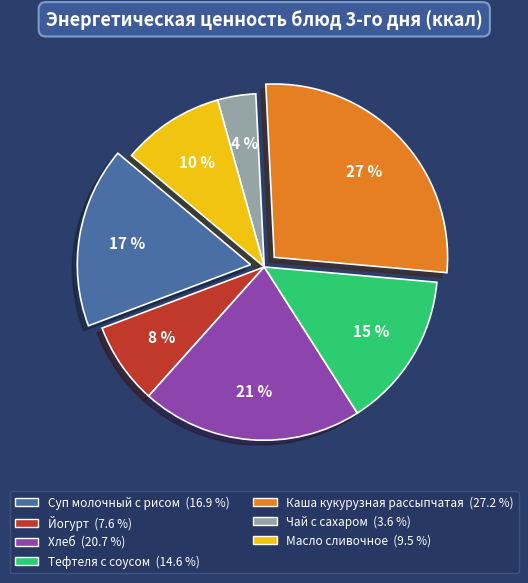

The Суп молочный с рисом slice represents 9% of the pie. True or false?

False